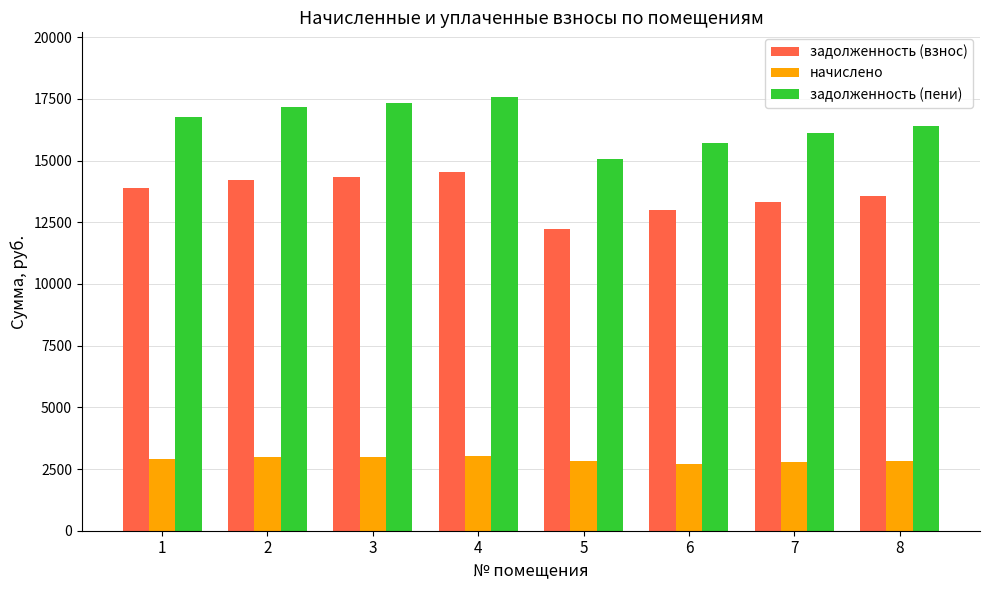

How many groups of bars are there?

8